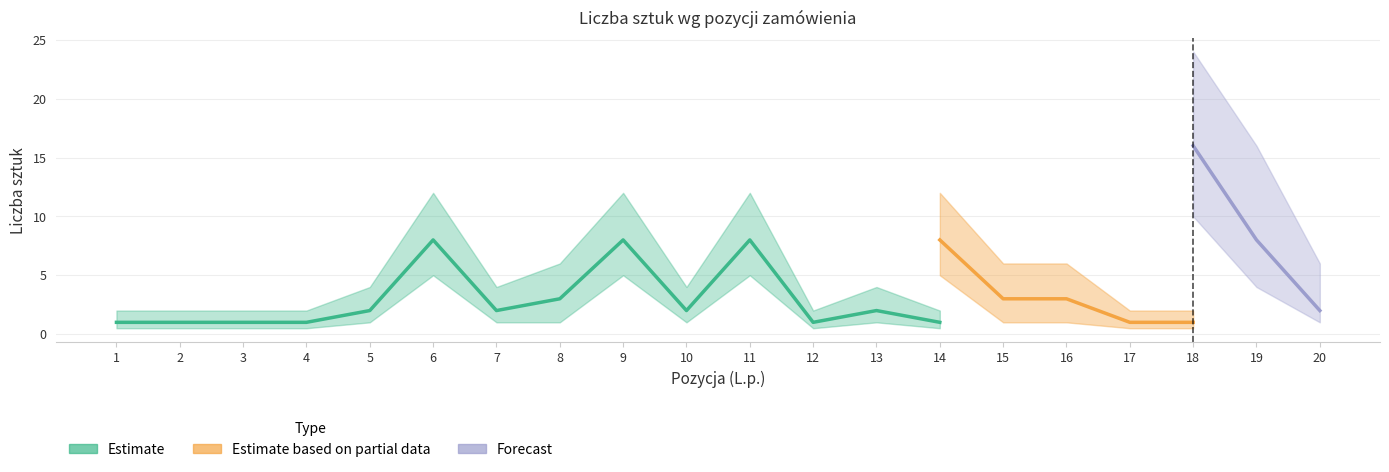

After their last crossing, which series has the higher values: Estimate or Estimate based on partial data?

Estimate